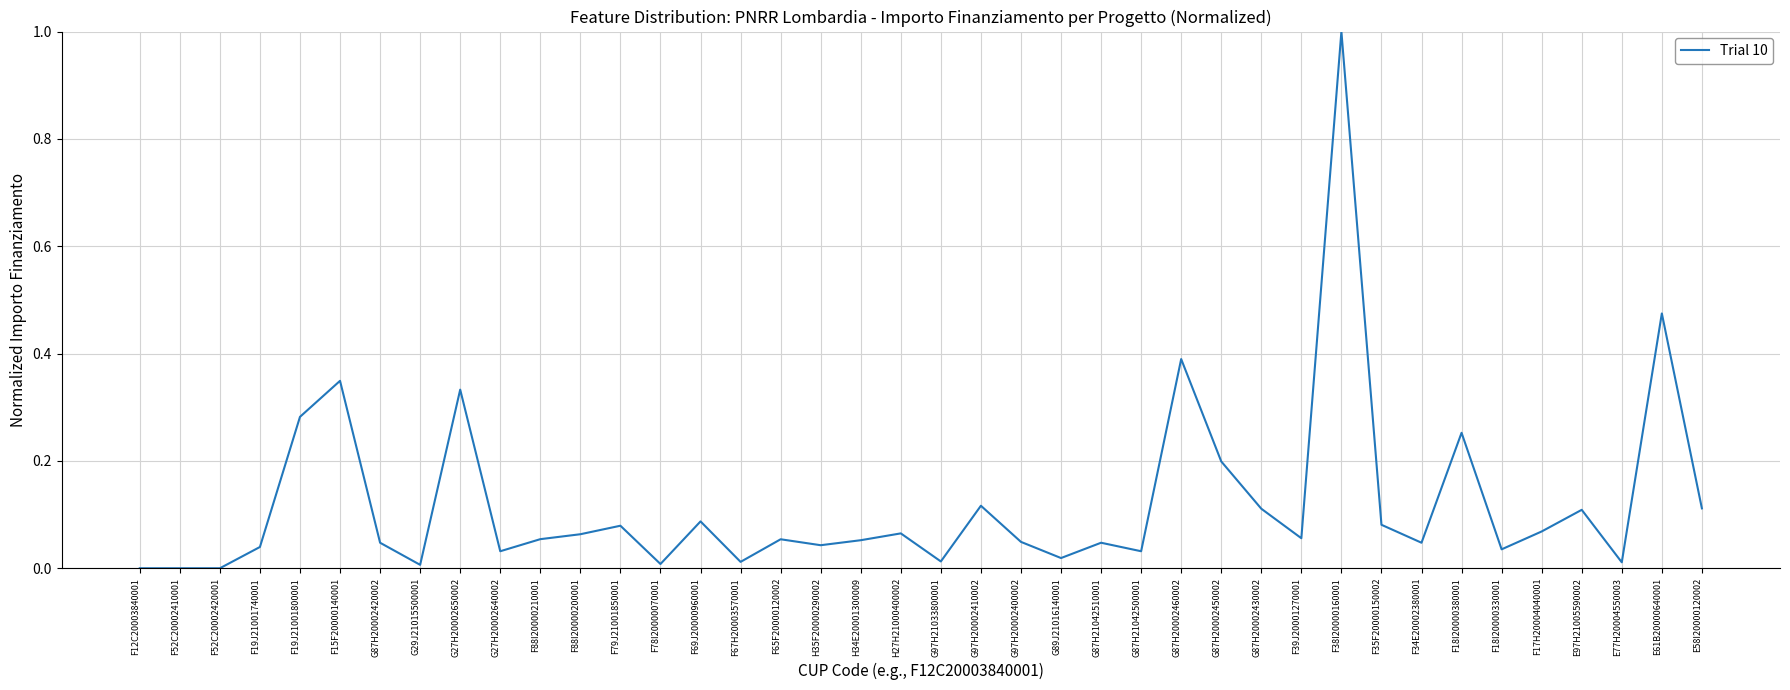

At which category does the chart reach its peak across all series?

F38I20000160001